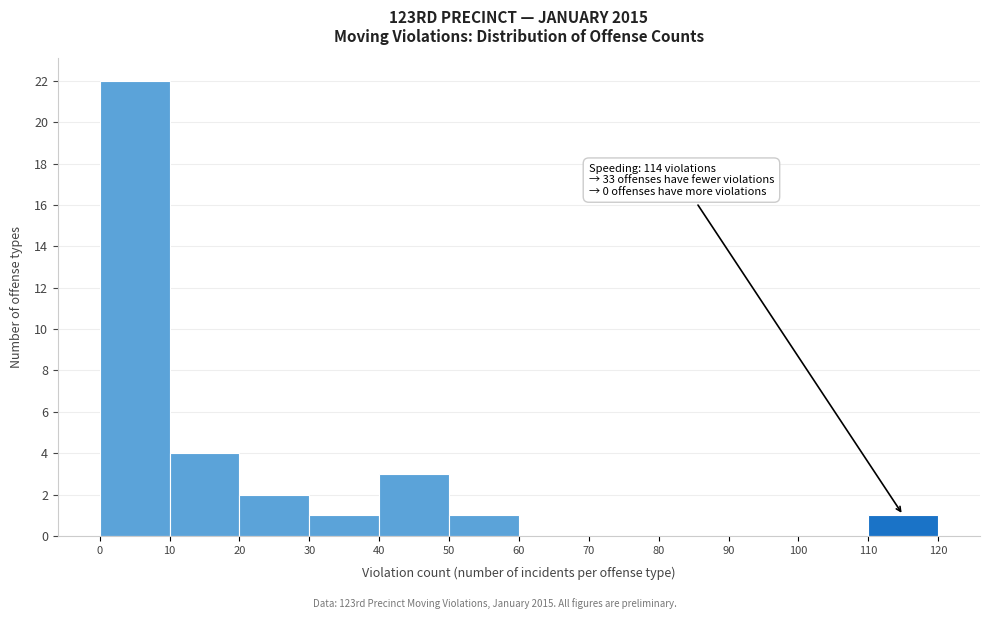

Over which range of the x-axis is the bar tallest?

0 to 10